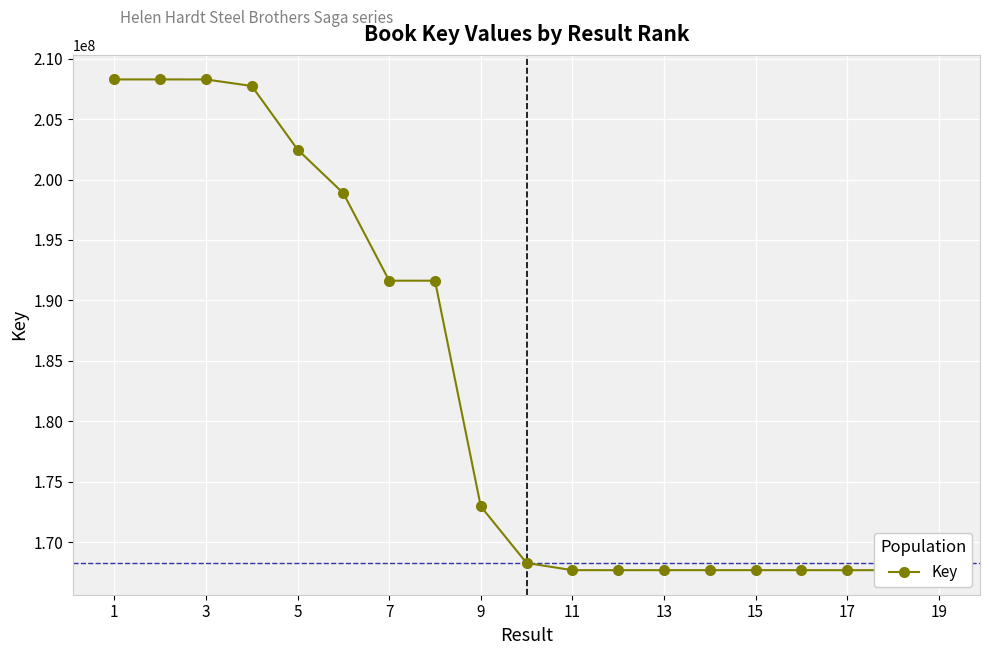

What is the maximum value shown in the chart?

208282578